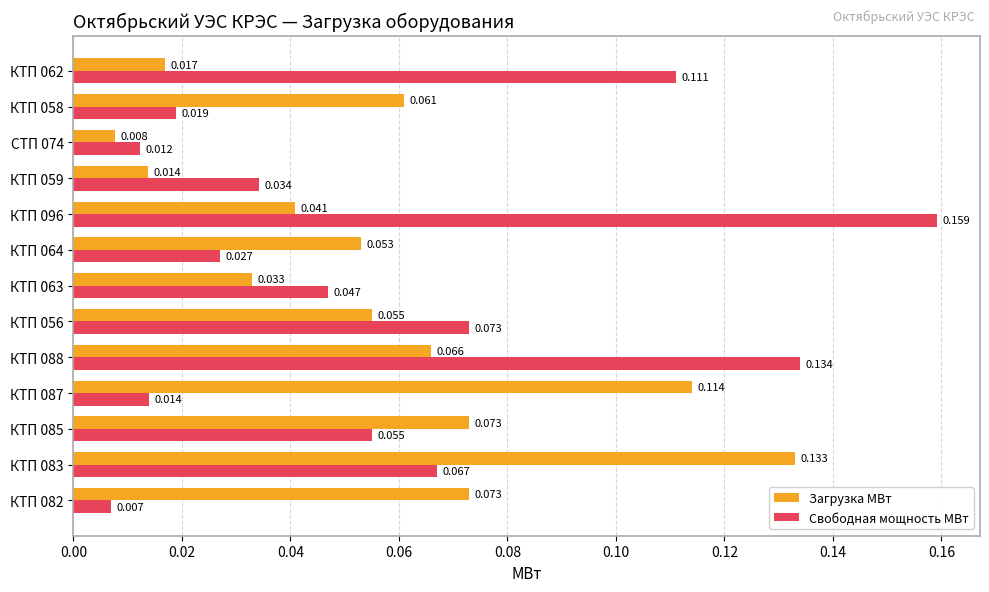

Rank the series by their average value, from lowest to highest.

Загрузка МВт, Свободная мощность МВт